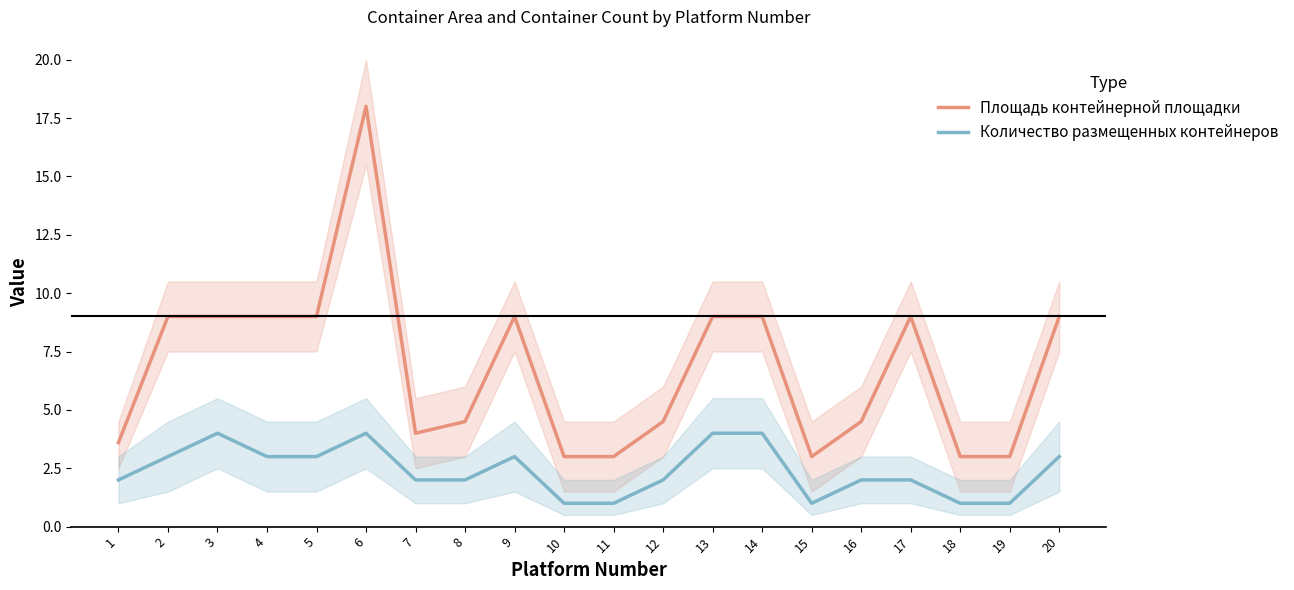

Rank the series at 4 from lowest to highest value.

Количество размещенных контейнеров, Площадь контейнерной площадки